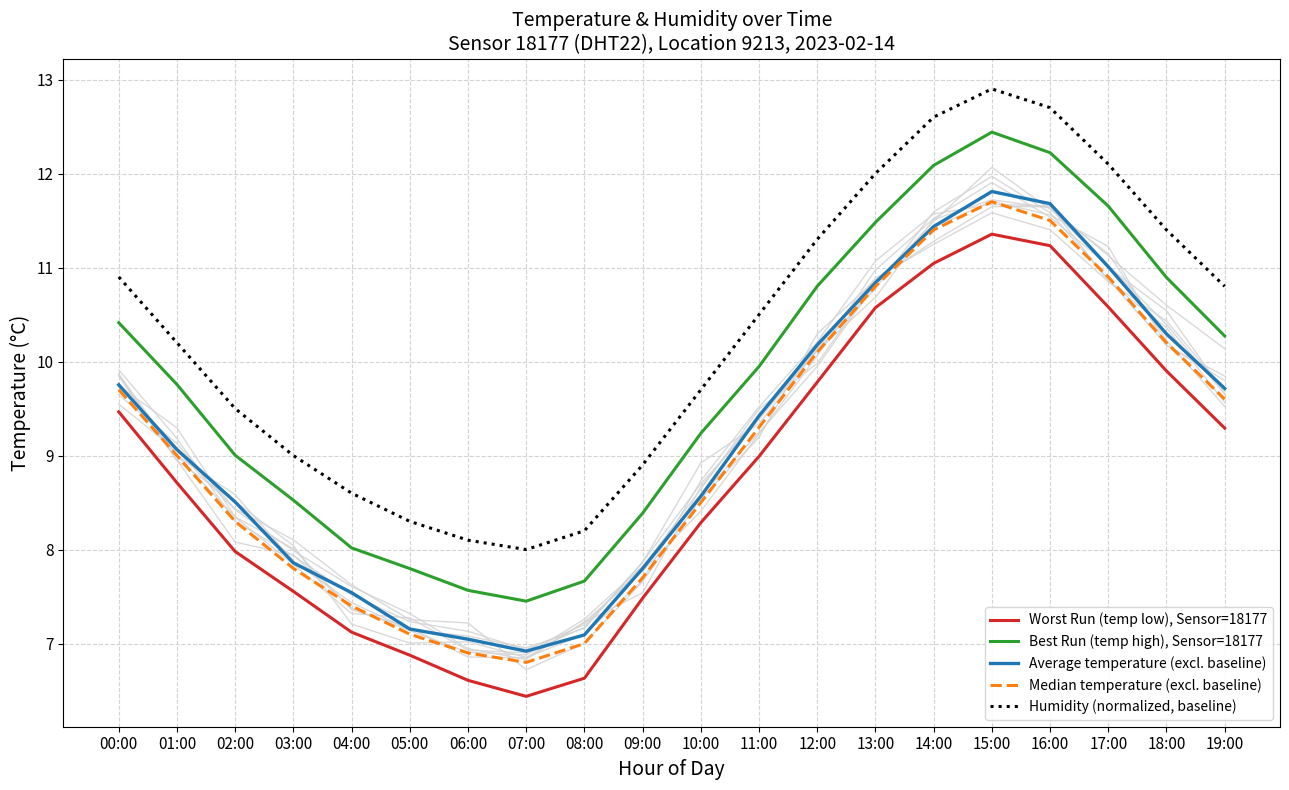

Where does the Humidity (normalized, baseline) series first go above 10?

00:00